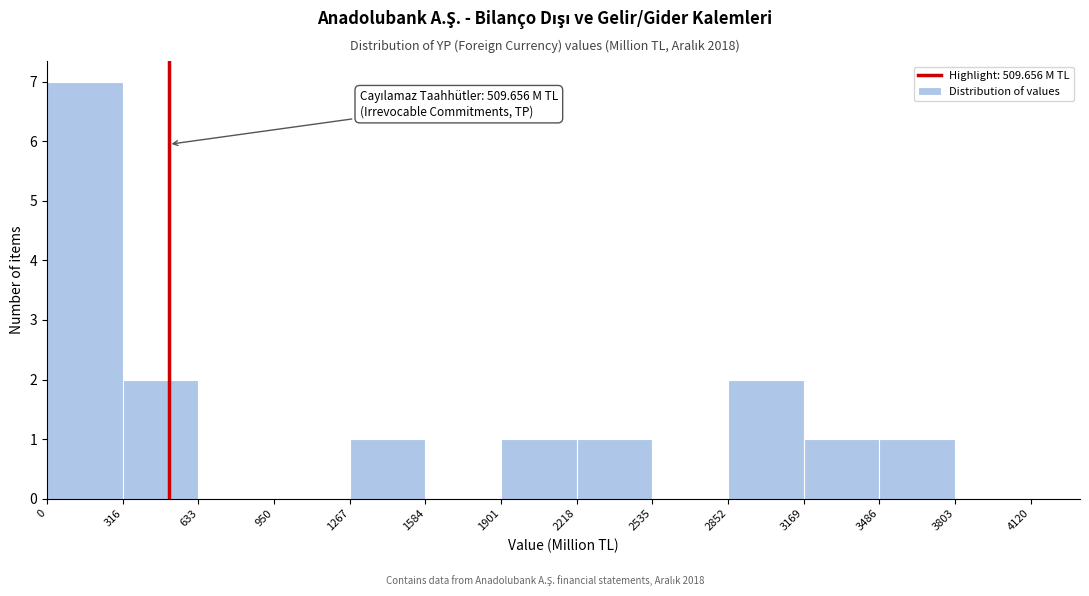

Which range on the x-axis has the tallest bar?

0 to 316